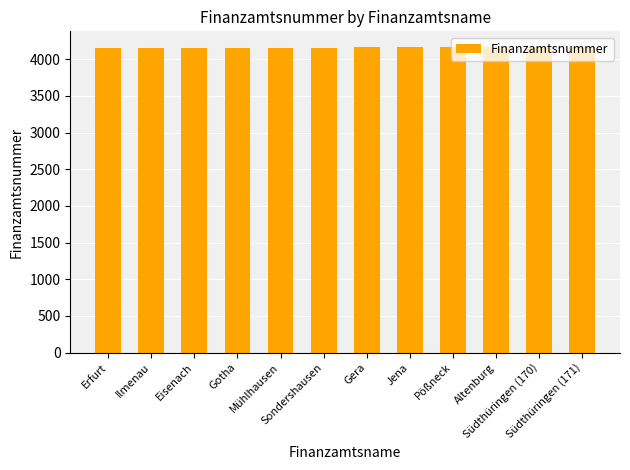

True or false: the data shows 4155 at Eisenach.

True